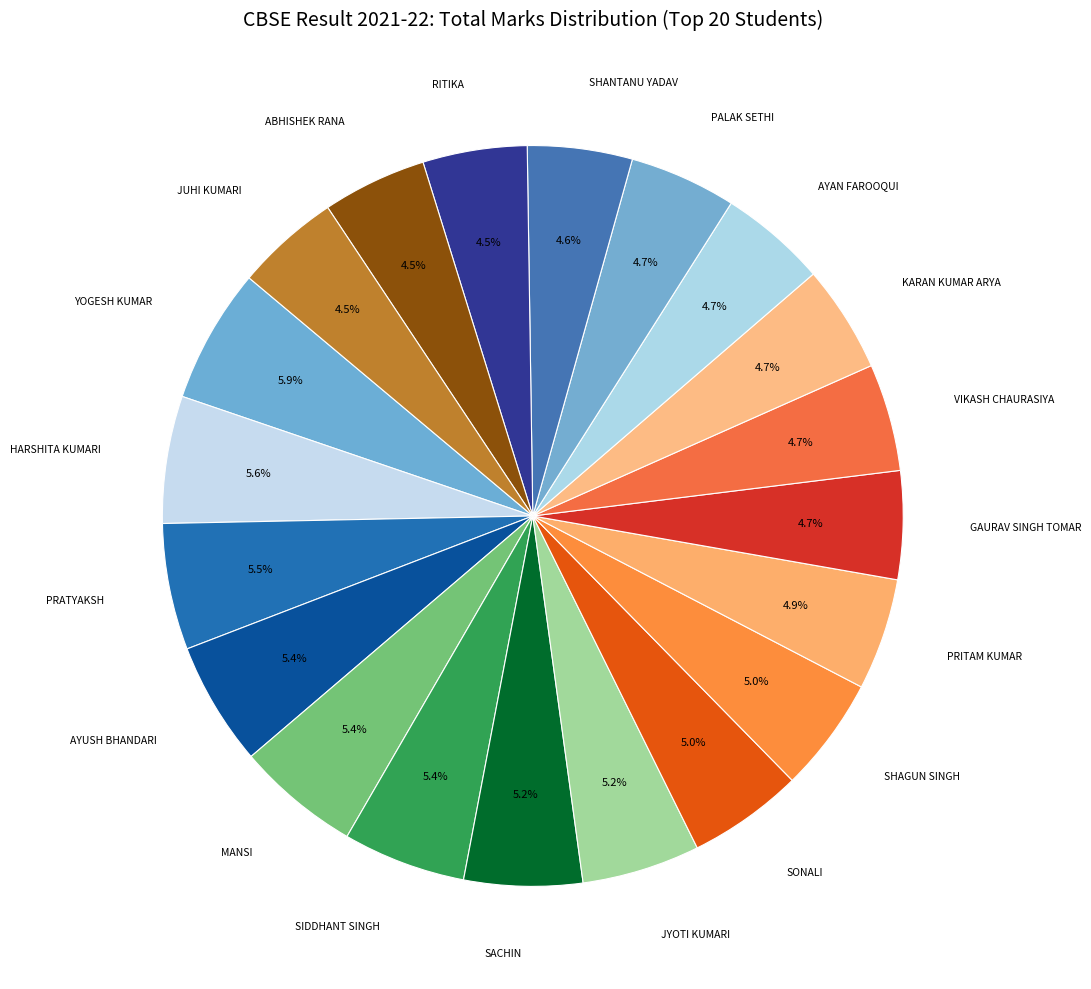

Count the number of slices in the pie.

20